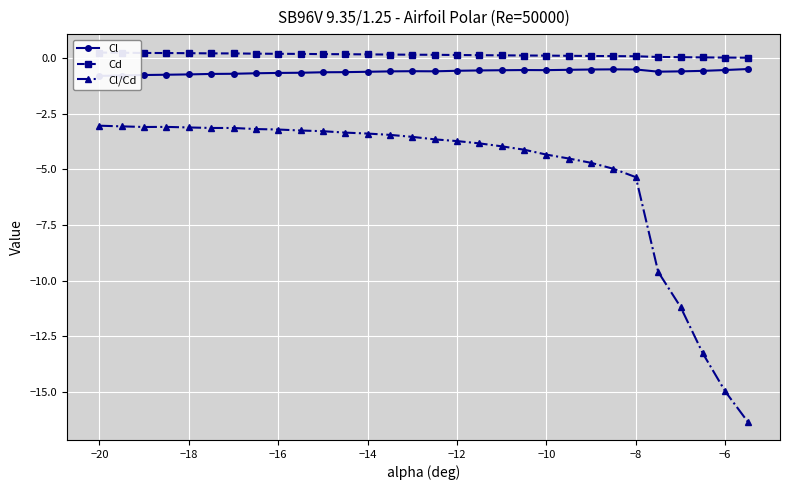

What is the lowest value of the Cl/Cd series?

-16.3